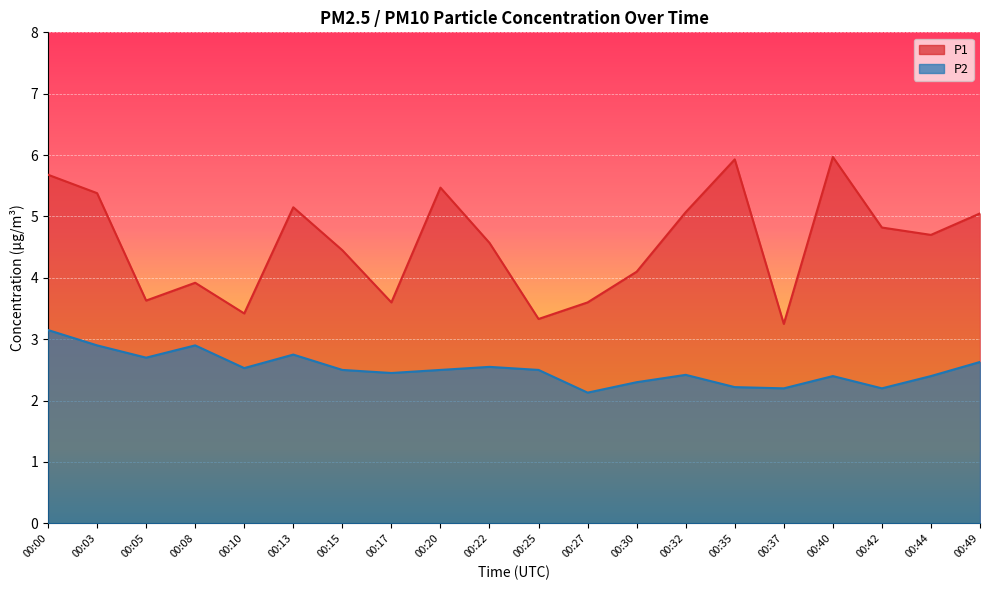

Read the P1 value at 00:32.

5.1